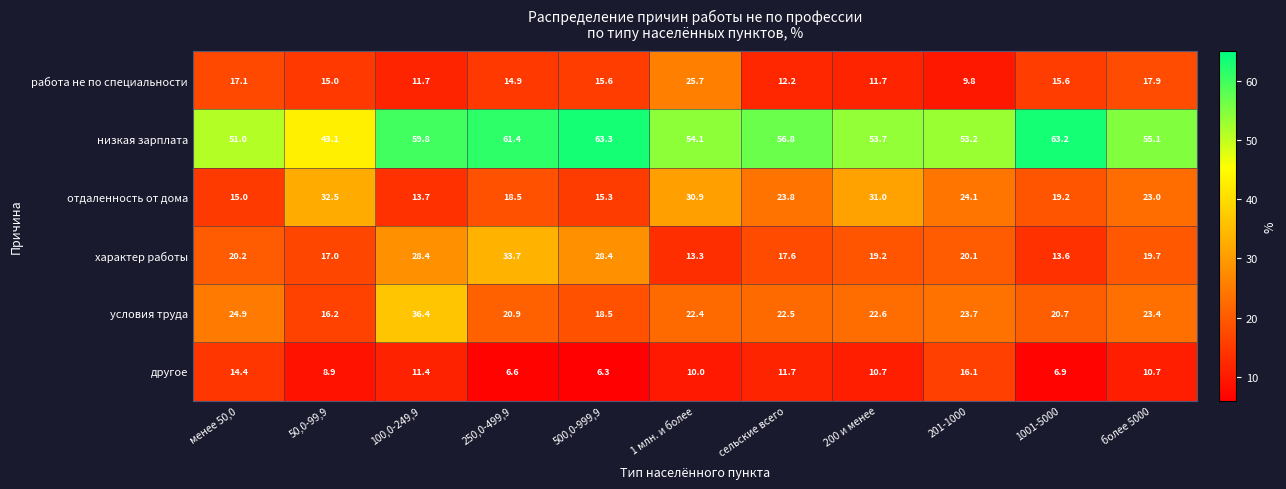

What is the minimum value shown in the chart?

6.3